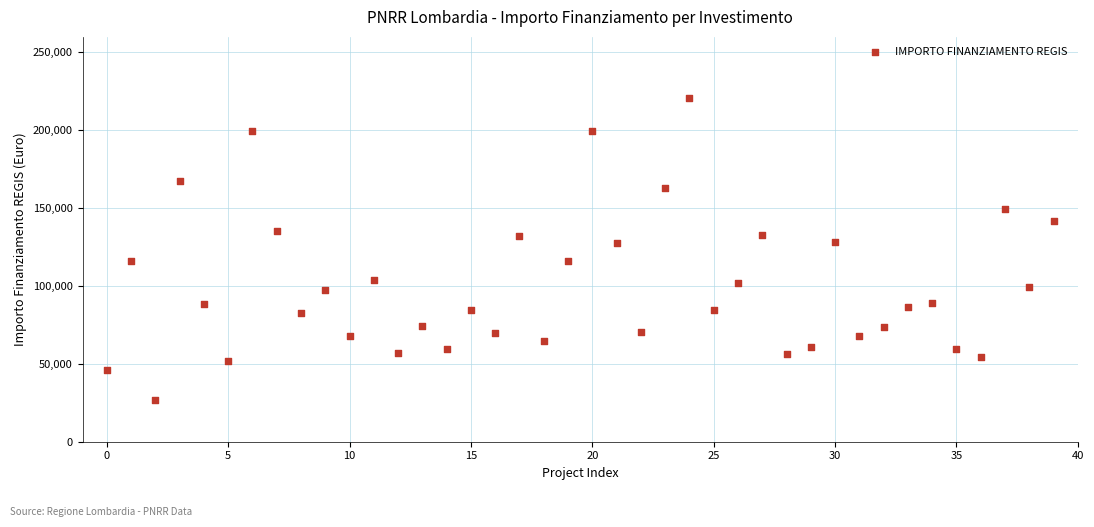

What is the range of Y values (max minus min)?

193933.1